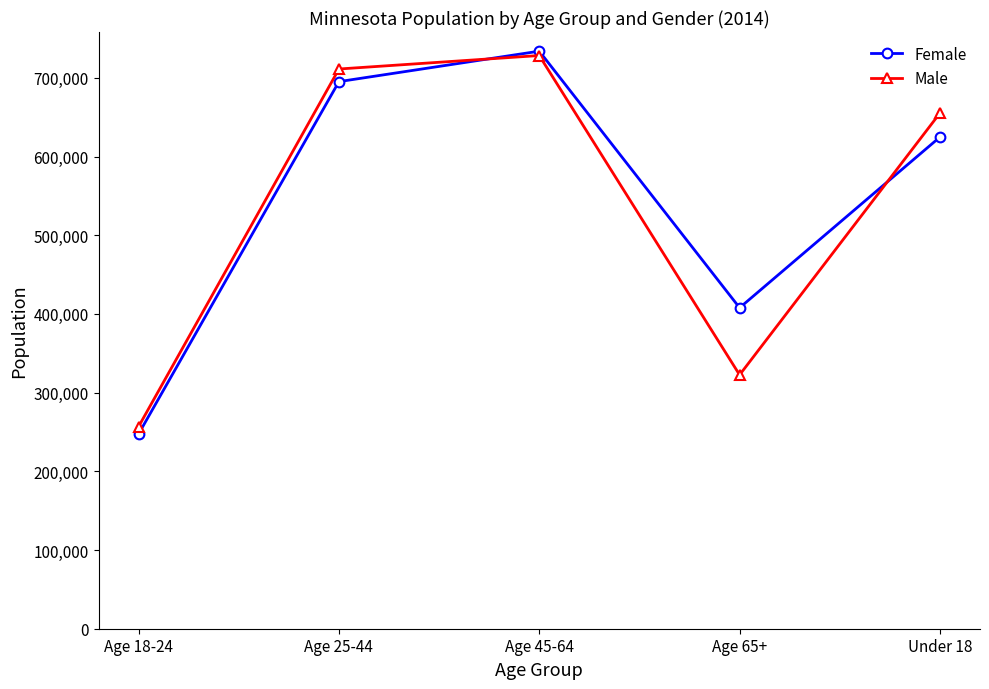

What is the total value across all series at Age 25-44?

1406493